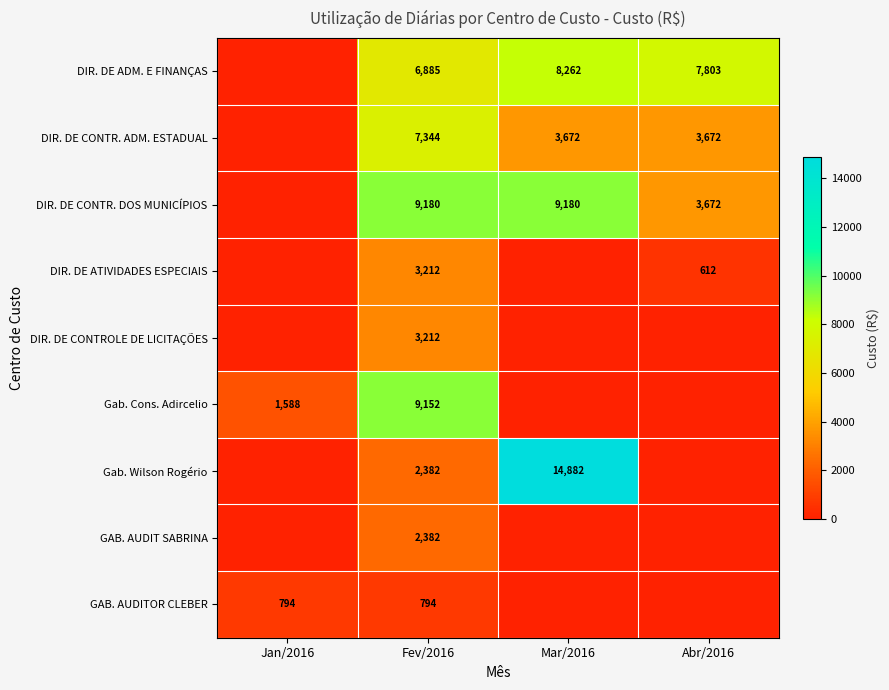

Is it true that DIR. DE ADM. E FINANÇAS equals 2041 at Mar/2016?

False